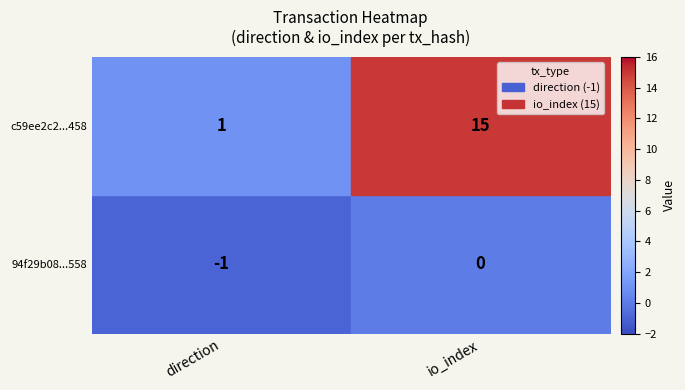

Which category has the lowest value in the c59ee2c2...458 series?

direction